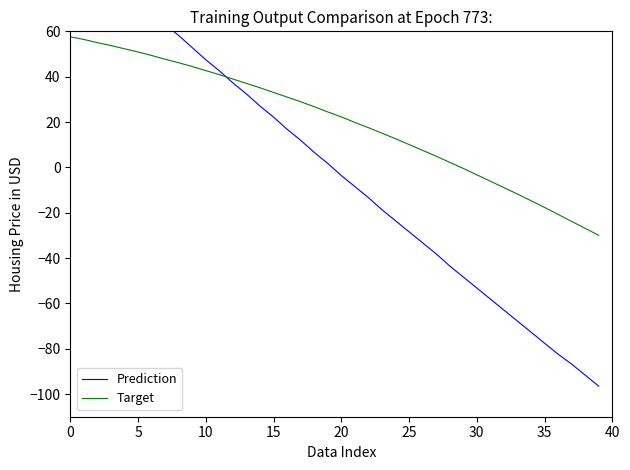

Does the chart display data point markers on the line(s)?

No